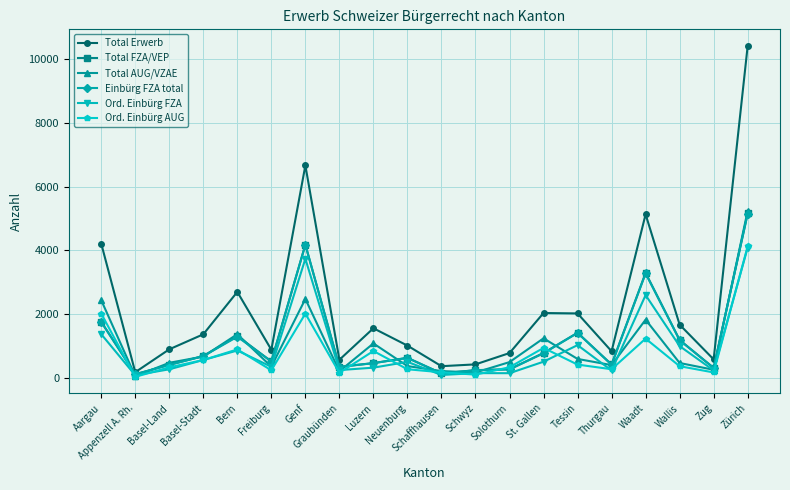

Which series has the widest spread of values?

Total Erwerb